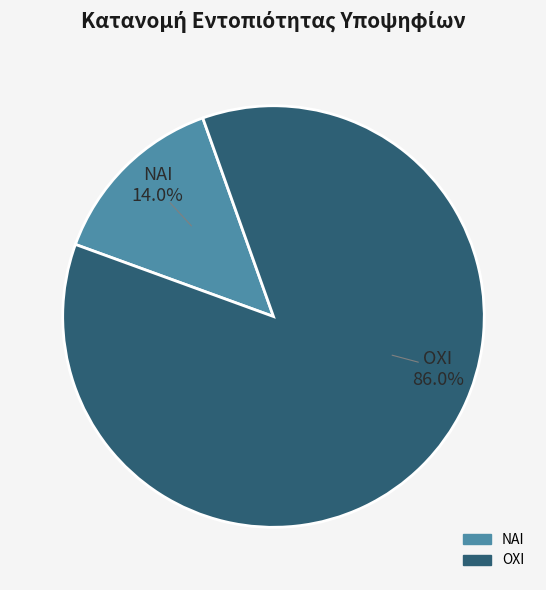

What percentage do ΟΧΙ and ΝΑΙ together represent?

100.0%